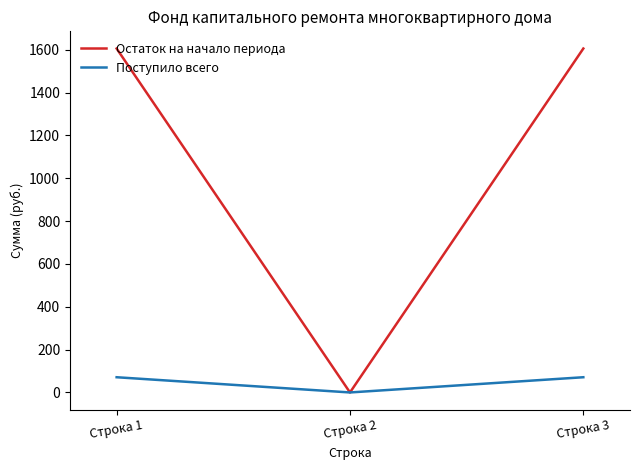

Reading left to right, transcribe all the data shown in this chart.

Остаток на начало периода: Строка 1=1605.5	Строка 2=0.0	Строка 3=1605.5
Поступило всего: Строка 1=71.0	Строка 2=0.0	Строка 3=71.0